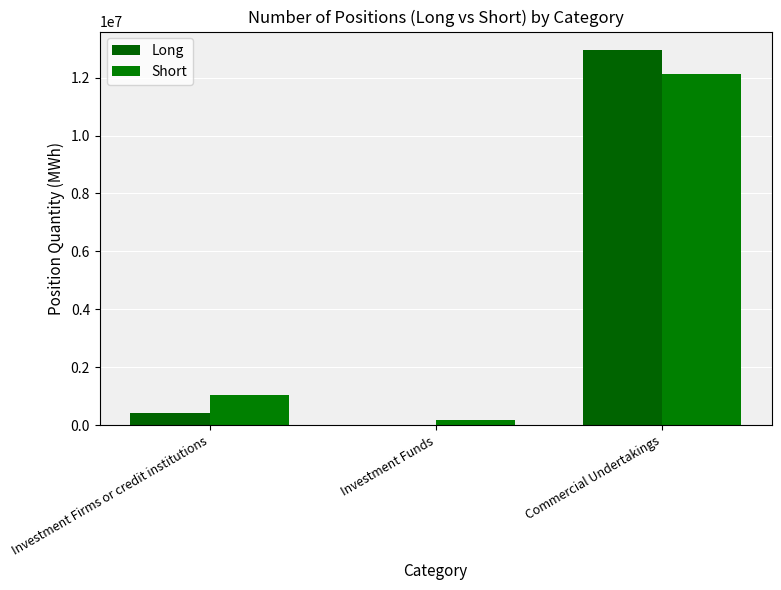

Is the value of Long at Commercial Undertakings greater than the value of Short at Investment Firms or credit institutions?

Yes